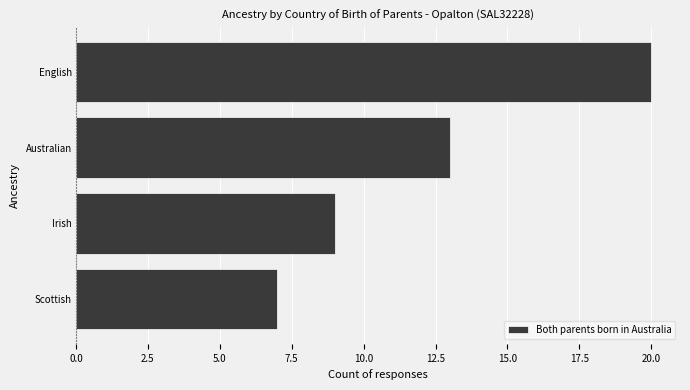

Is it true that the value at Irish is 9?

True